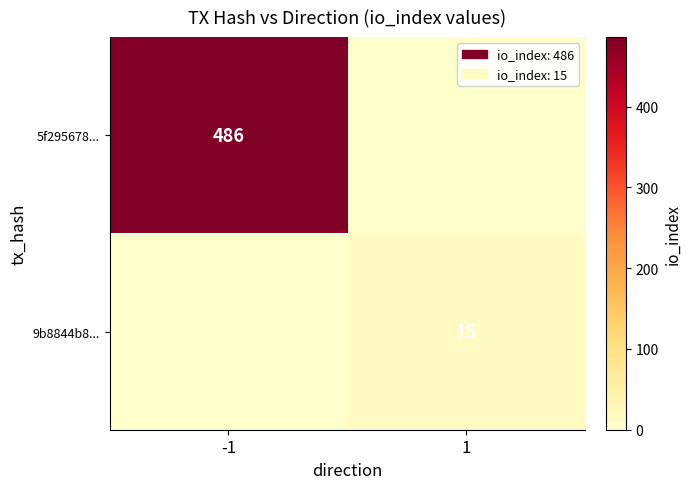

The value of 5f295678... at -1 is 254. True or false?

False